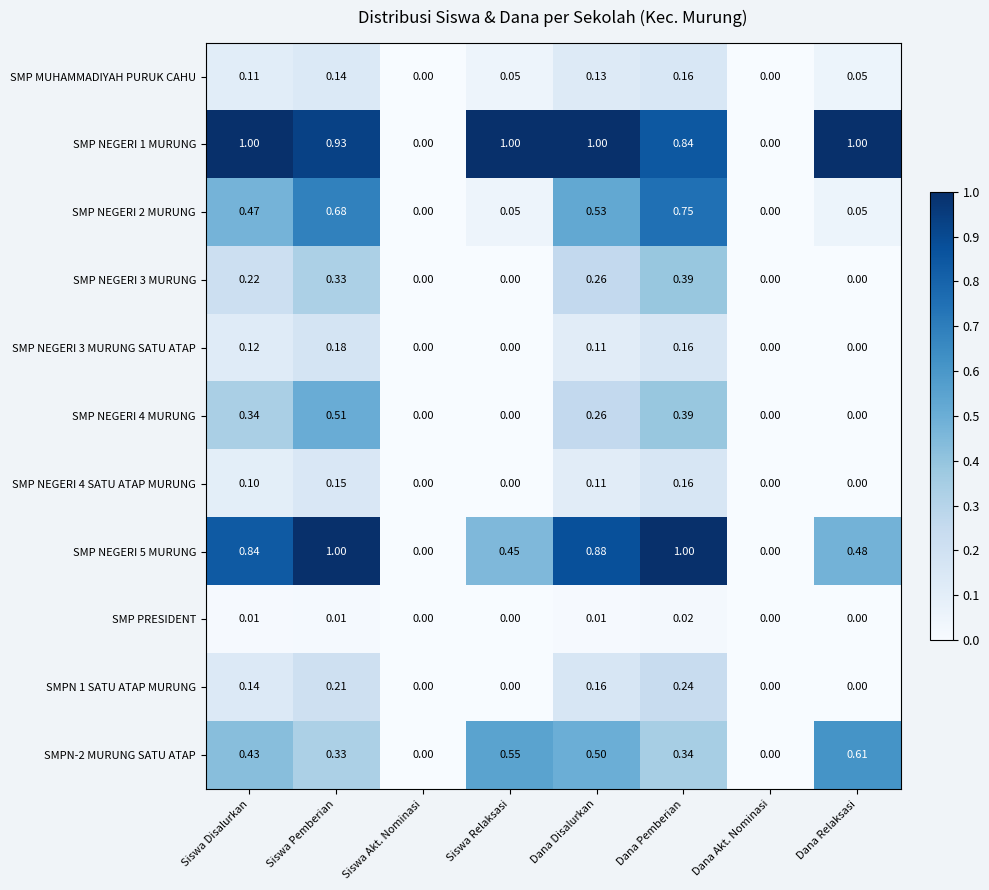

How many distinct data groups are displayed?

11